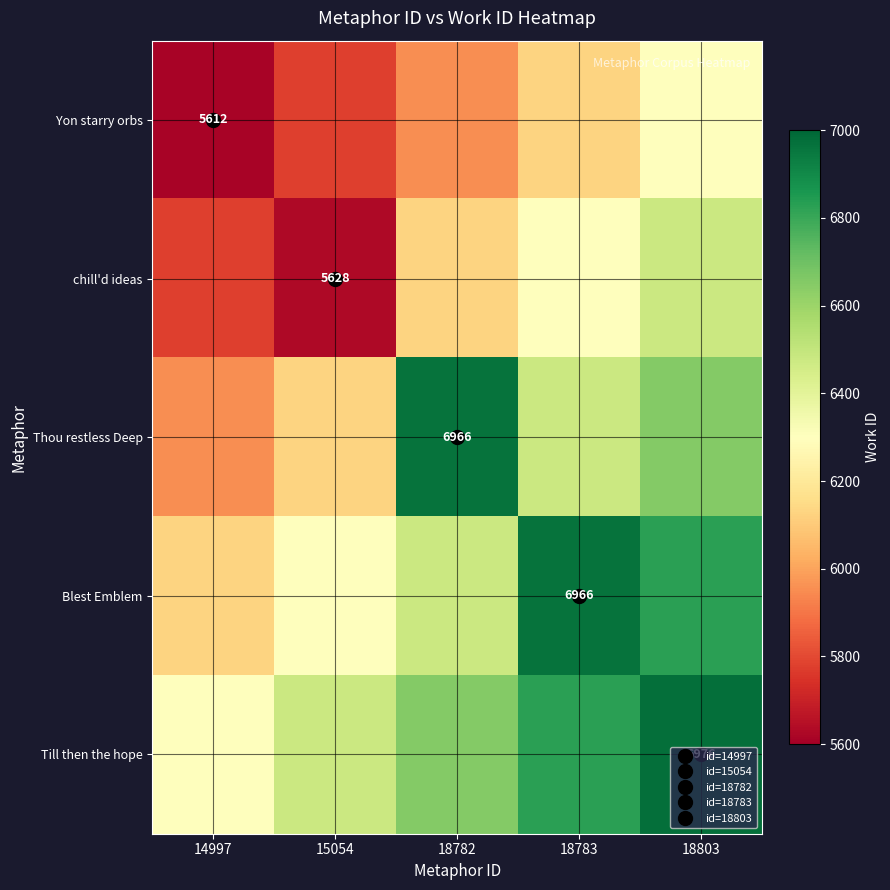

What is the minimum value shown in the chart?

5612